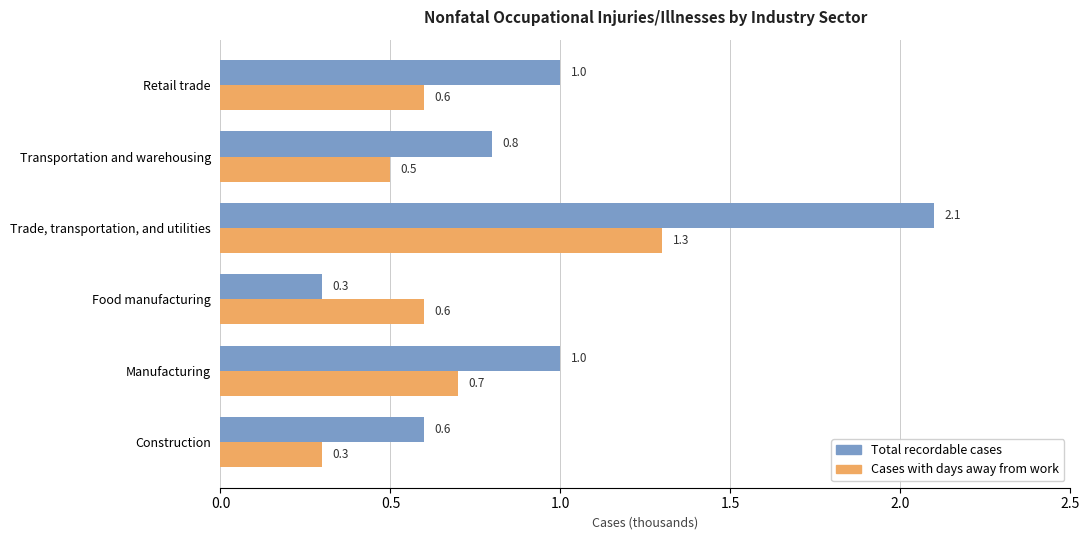

At which category is the sum across all series the highest?

Trade, transportation, and utilities